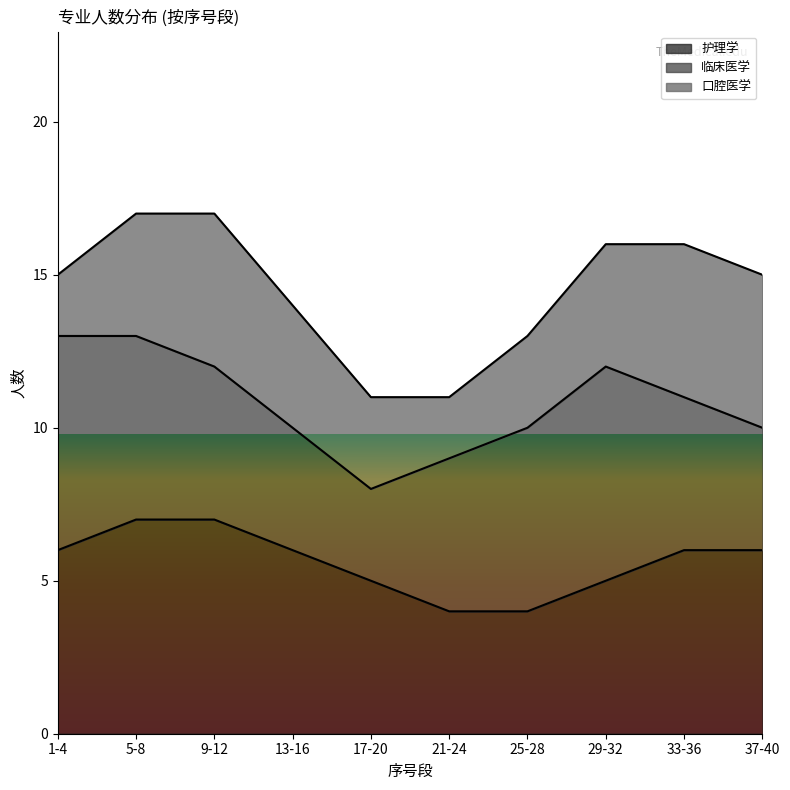

What is the total value across all series at 13-16?

14